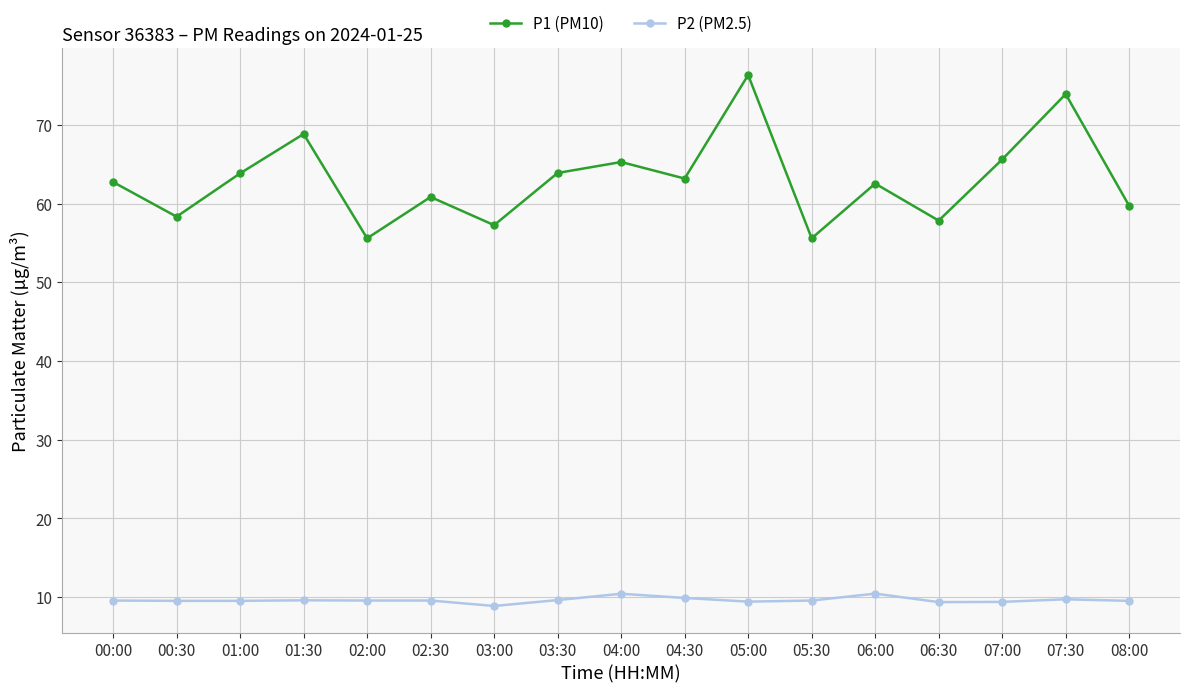

What is the sum of the P2 (PM2.5) values at 02:30 and 03:30?

19.2